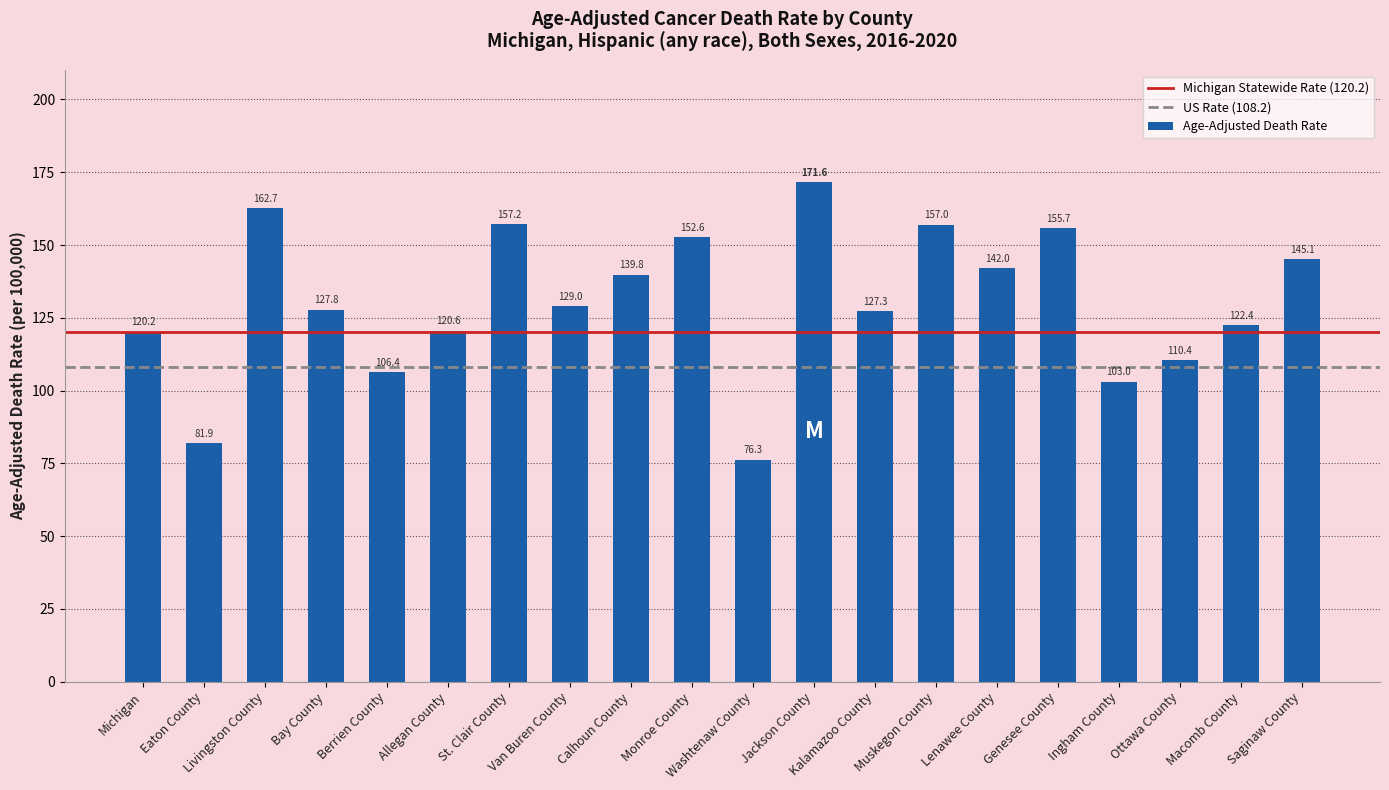

Is it true that the value at Lenawee County is 142.0?

True